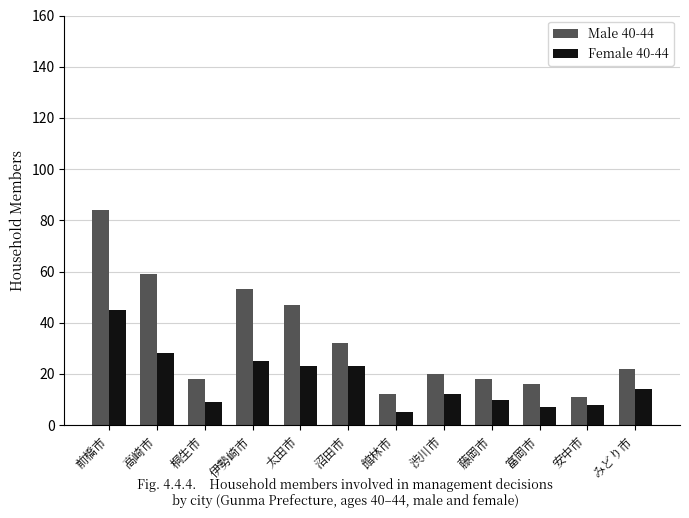

What are all the series names shown in the legend?

Male 40-44, Female 40-44